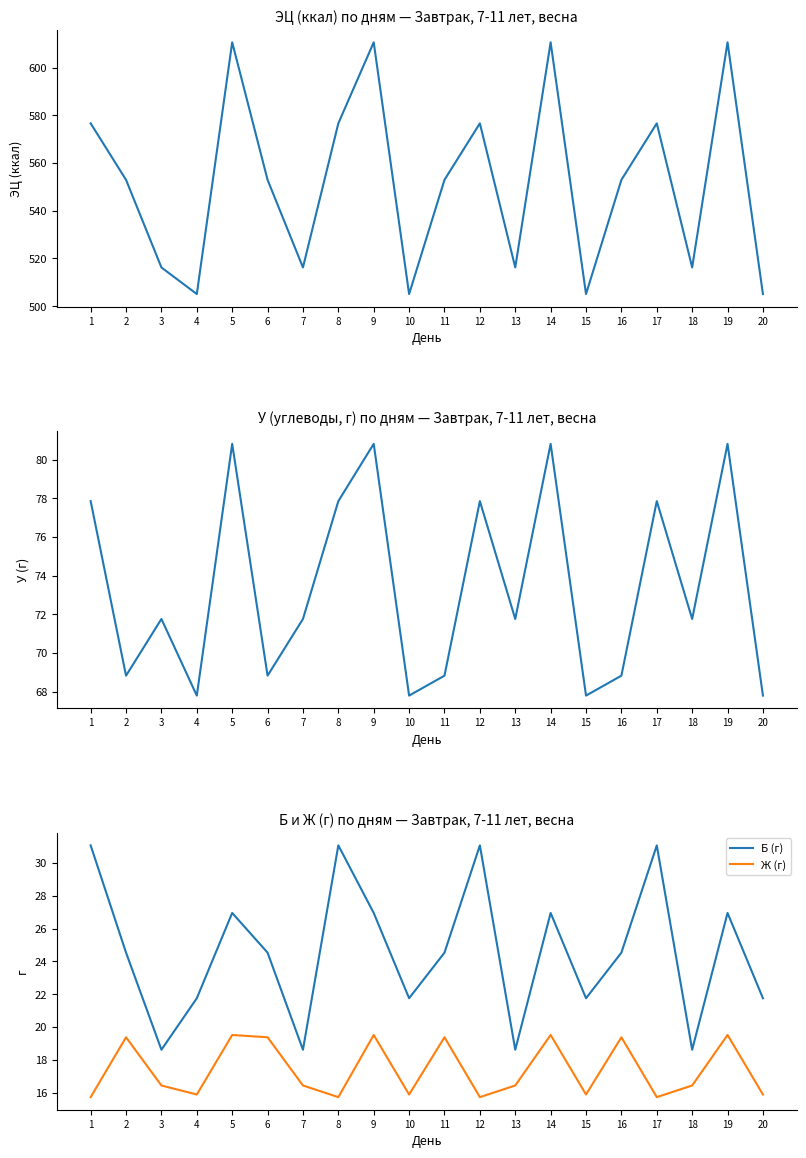

Rank the series at 12 from lowest to highest value.

Ж (г), Б (г), У (г), ЭЦ (ккал)